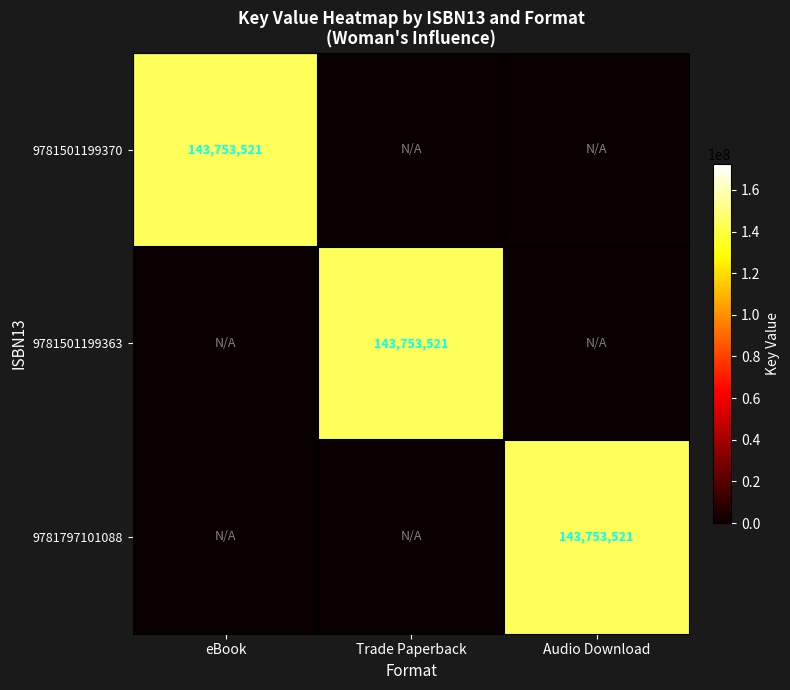

The 9781501199363 series shows 143753521 at Trade Paperback. True or false?

True